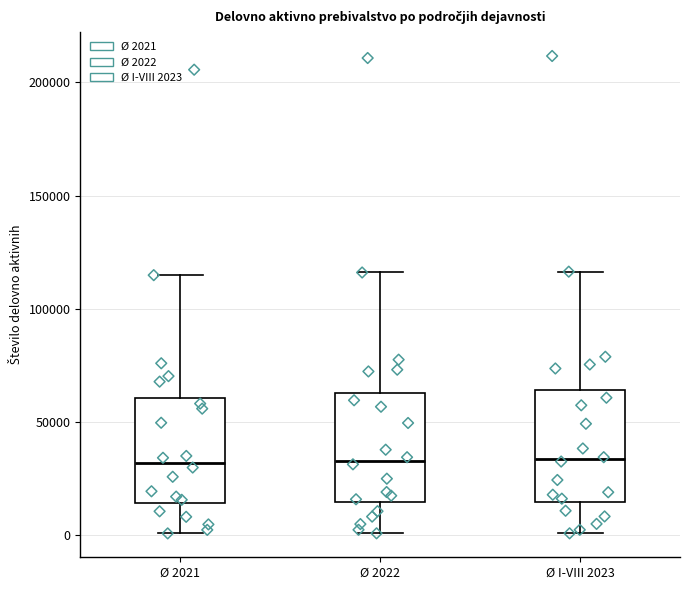

Reading left to right, read every box against the y-axis: the position of its median line, the range the box covers, and the ends of its whiskers. The values are not printed on the chart, so give them approximately, as read against the axis.

Ø 2021: median 30000, box 15000 to 60000, whiskers 0 to 115000
Ø 2022: median 35000, box 15000 to 65000, whiskers 0 to 115000
Ø I-VIII 2023: median 35000, box 15000 to 65000, whiskers 0 to 115000